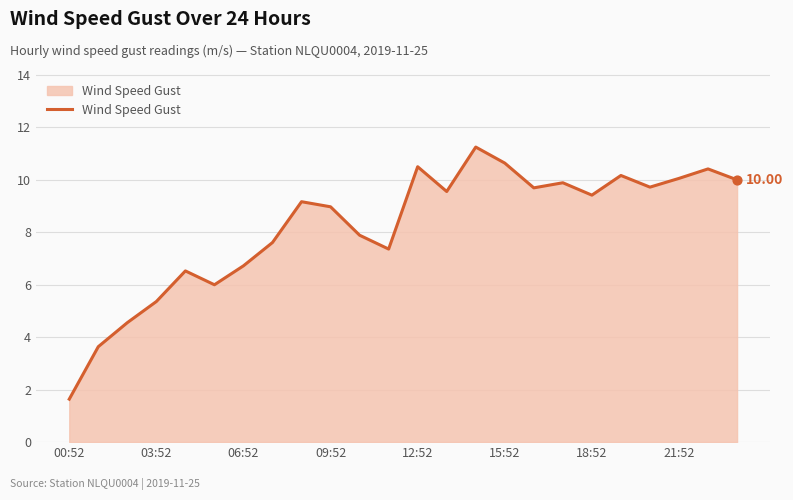

What is the difference between the maximum and minimum values?

9.6